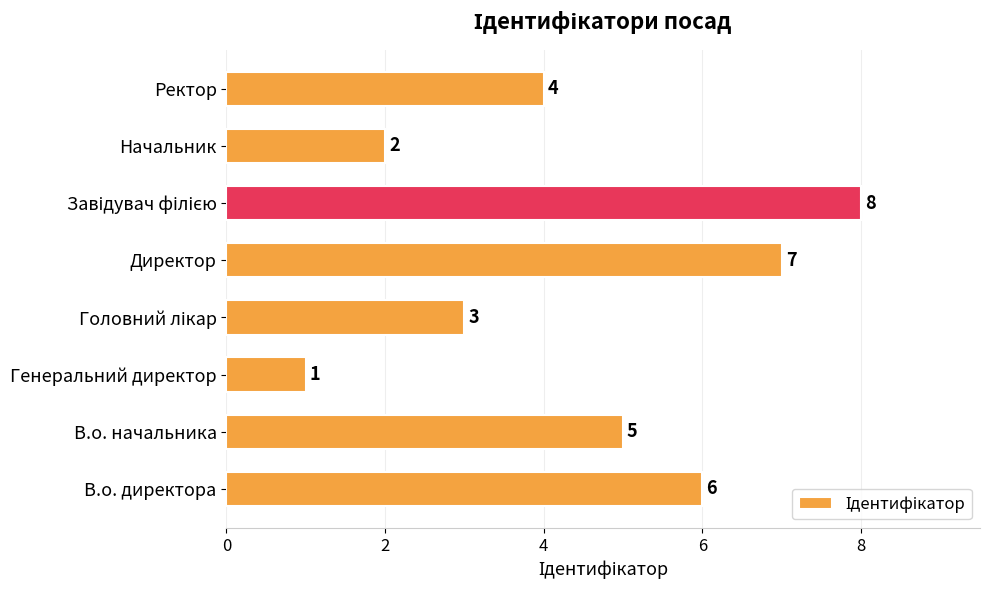

Where is the data nearest to the value 4?

Ректор